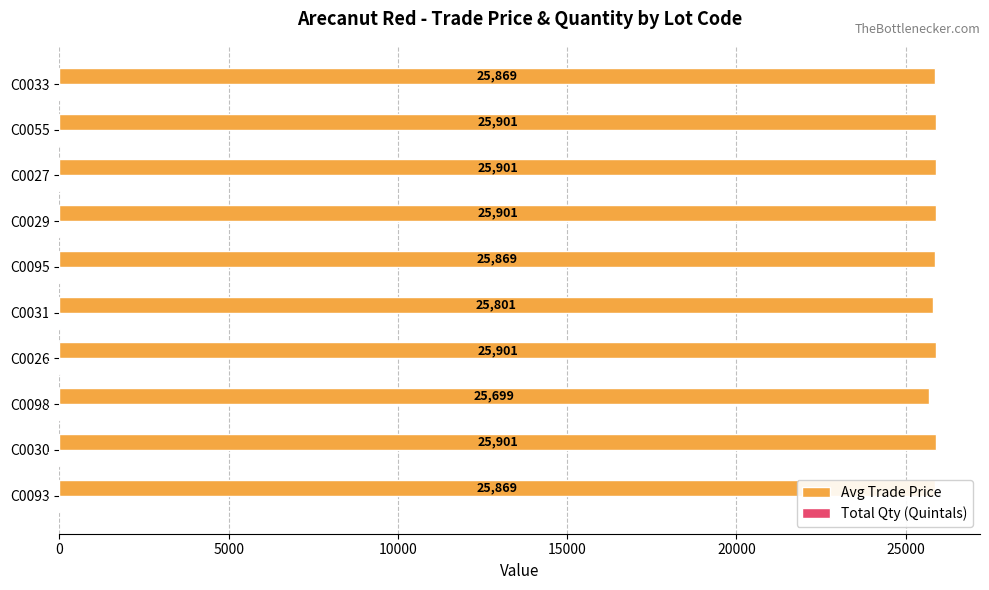

Which series has the largest total across all categories?

Avg Trade Price